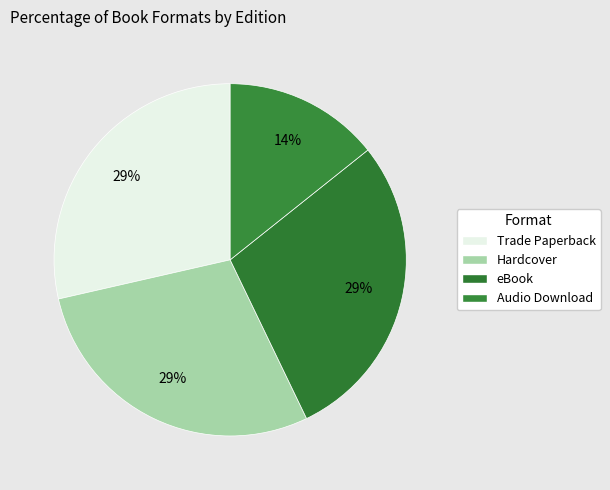

Count the number of slices in the pie.

4